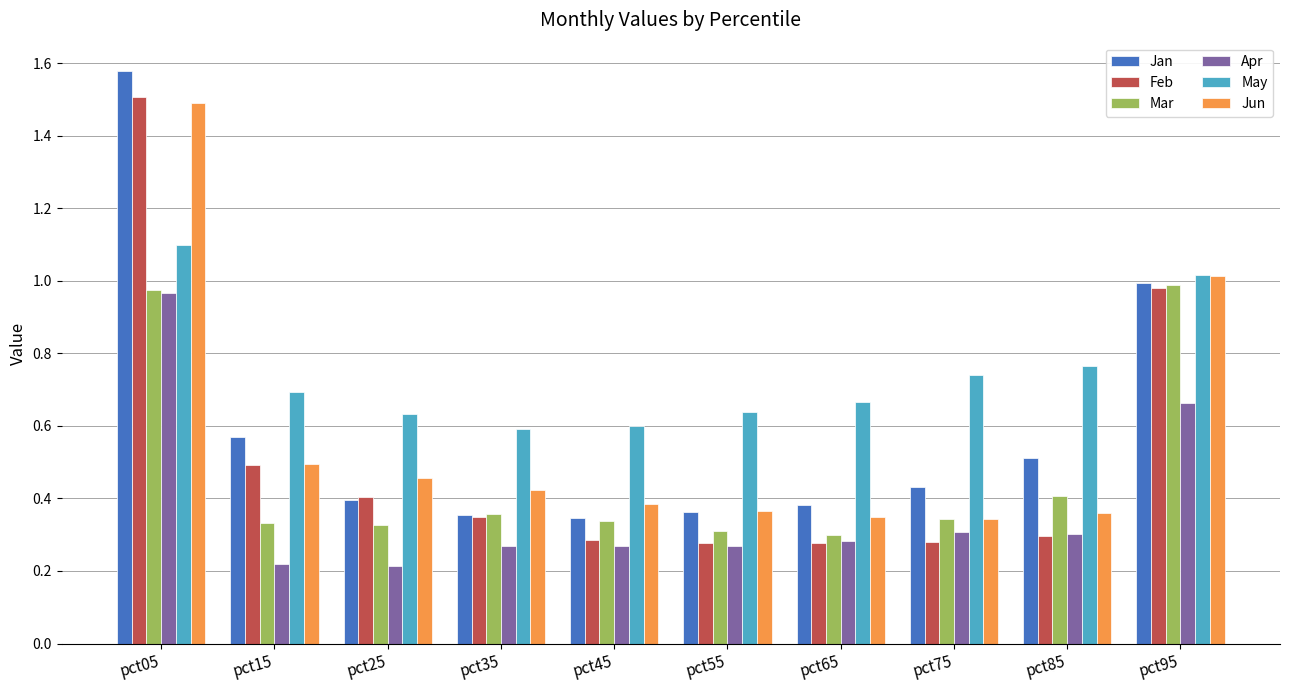

Which label corresponds to the largest value in the chart?

pct05